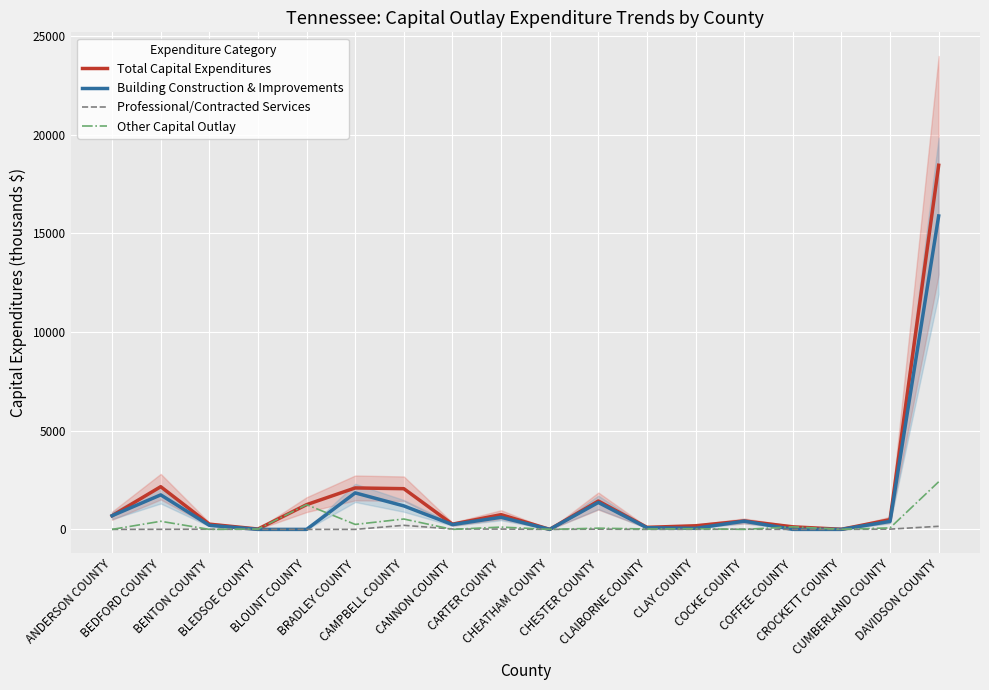

True or false: Total Capital Expenditures and Building Construction & Improvements intersect in this chart.

False